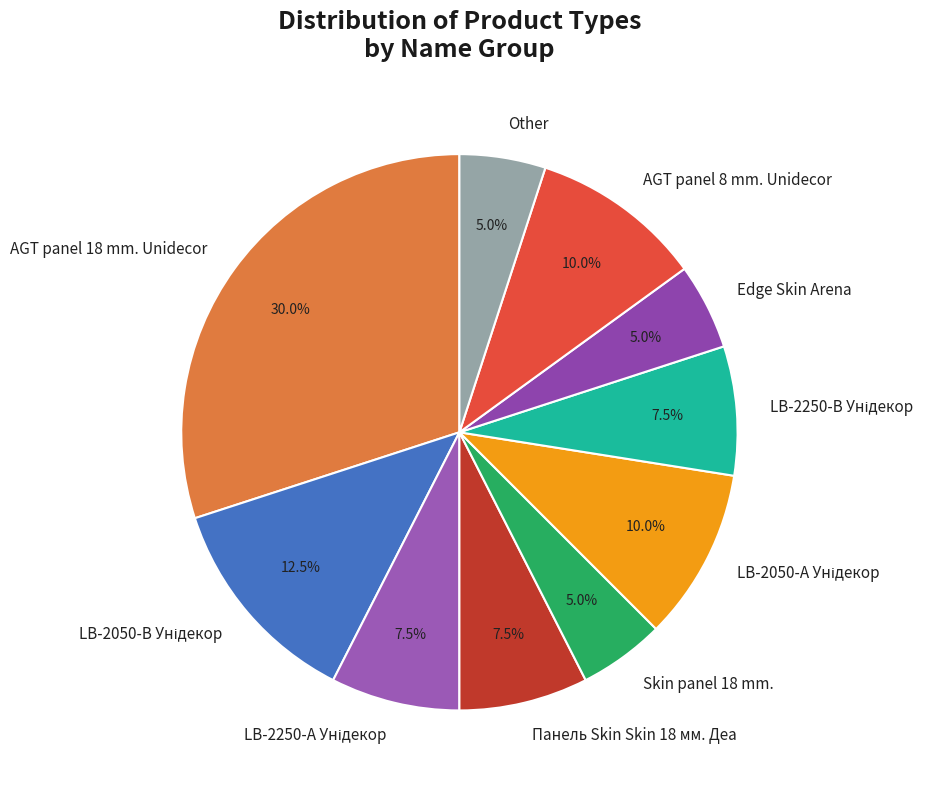

What percentage is the Edge Skin Arena slice, to the nearest percent?

5%